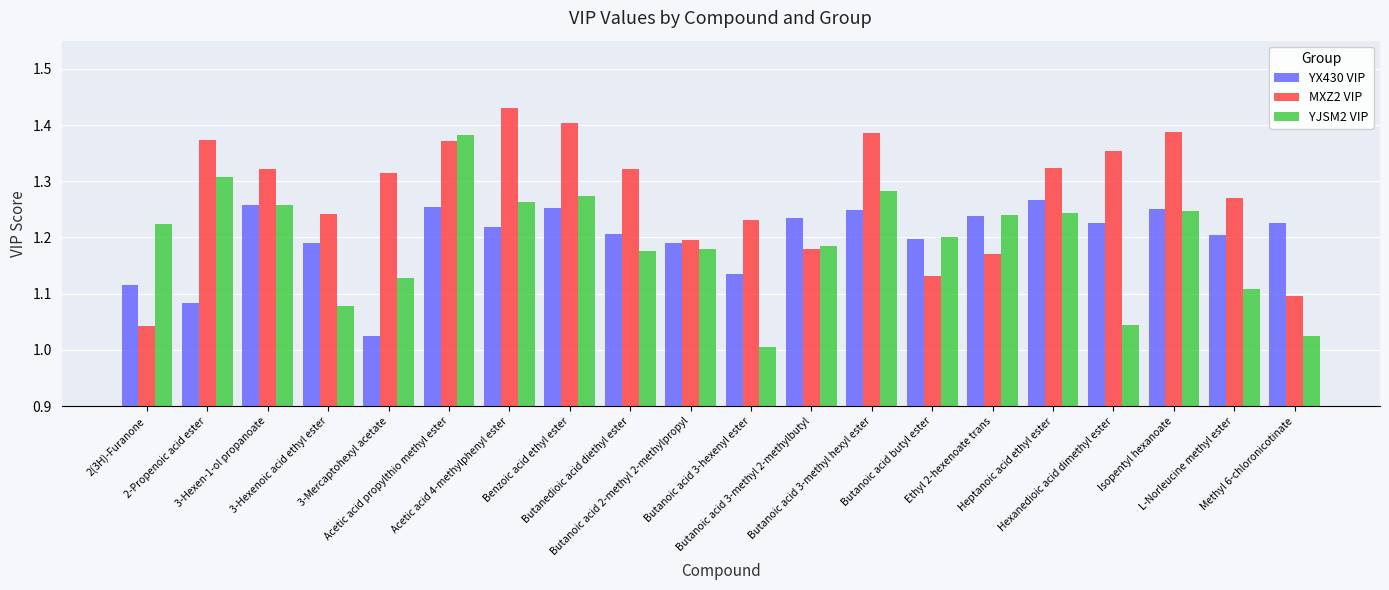

At which label is YX430 VIP closest to 1?

3-Mercaptohexyl acetate